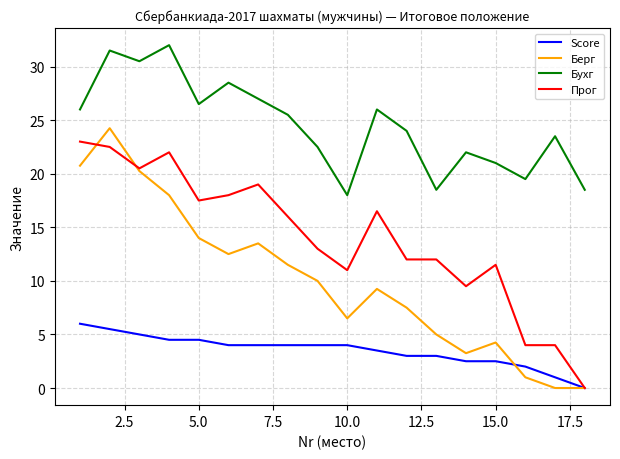

True or false: Бухг and Прог cross at least once.

False